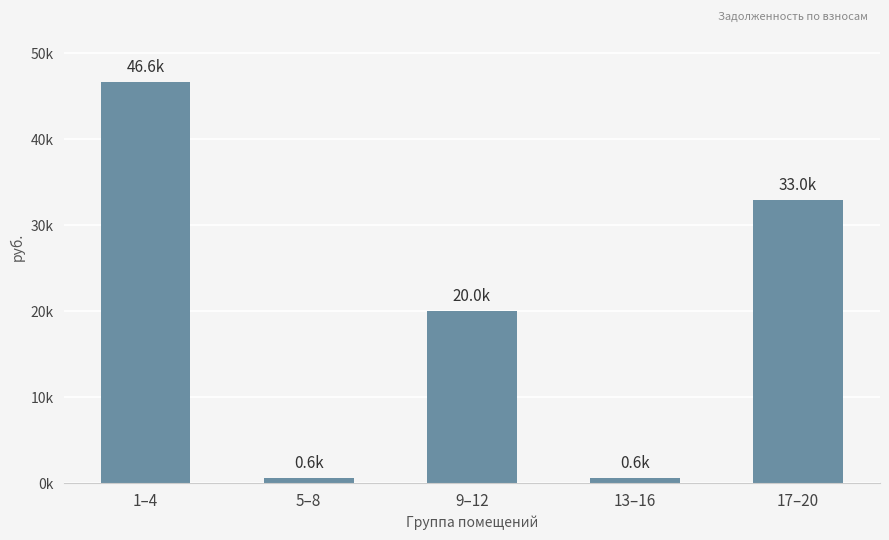

What is the change in value from 1–4 to 17–20?

-13672.8